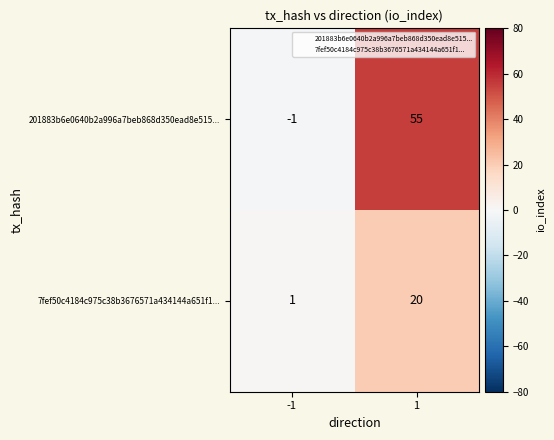

What is the total value across all series at 1?

75